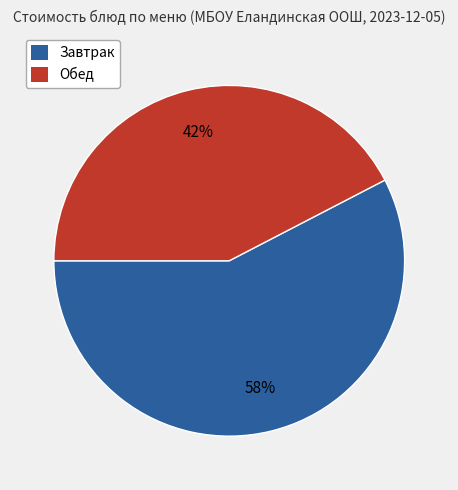

To the nearest percent, what is the average slice percentage?

50%